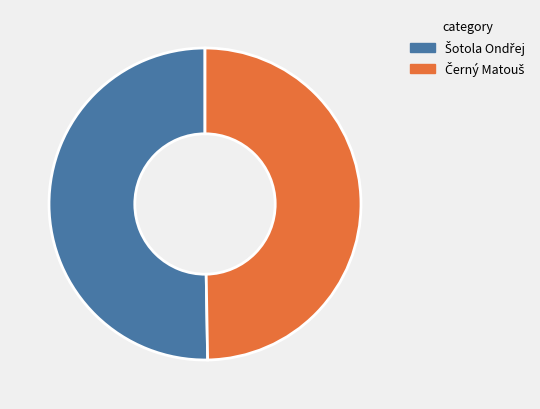

To the nearest percent, what is the difference between the largest and smallest slice percentages?

1%